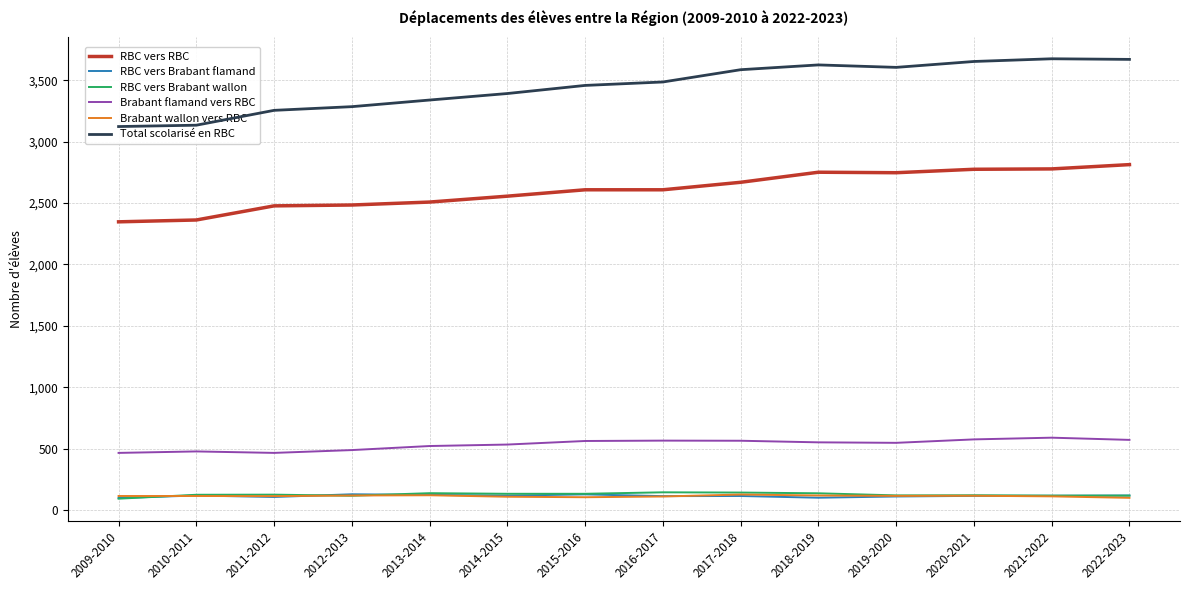

What is the maximum value for Brabant wallon vers RBC?

126